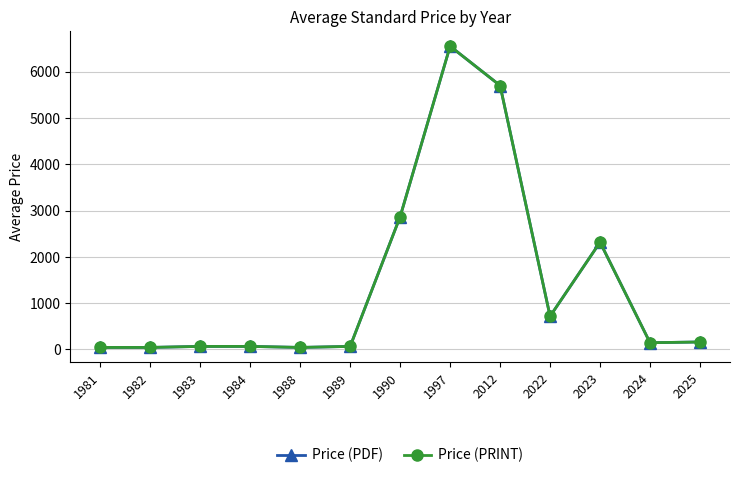

Does the chart have visible grid lines?

Yes